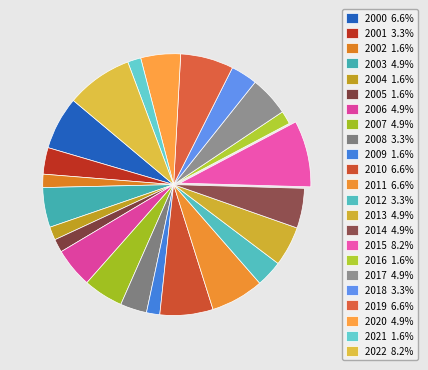

Combined, what portion of the pie is 2010 and 2015?

14.8%